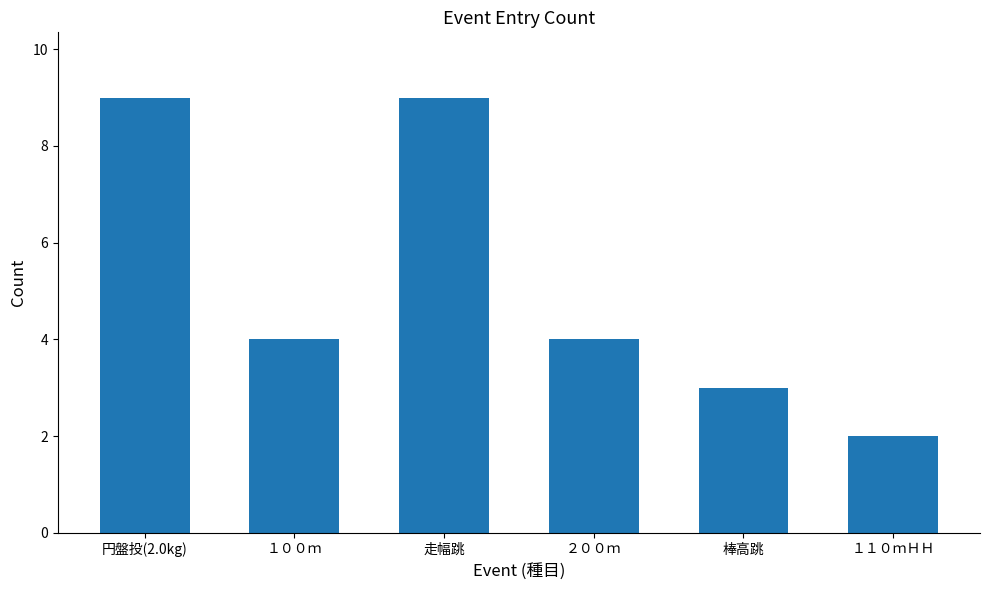

How many data points does each series have?

6